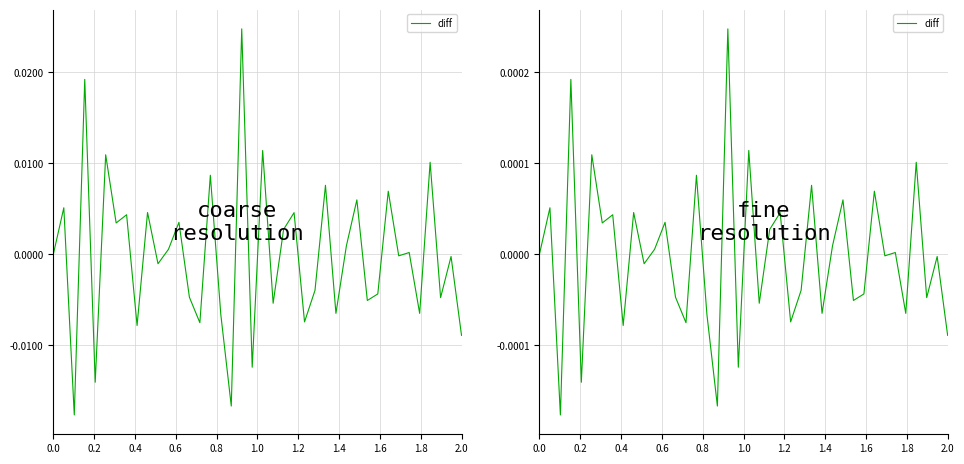

Is this an area chart (filled region under the line)?

No